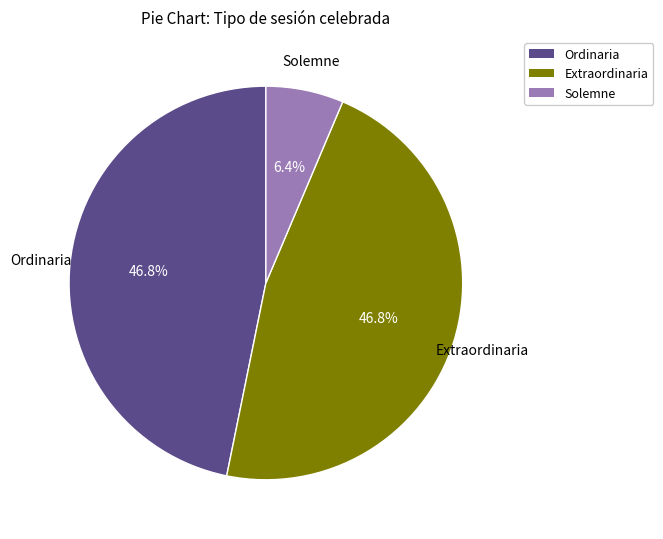

True or false: Extraordinaria accounts for 47% of the total.

True